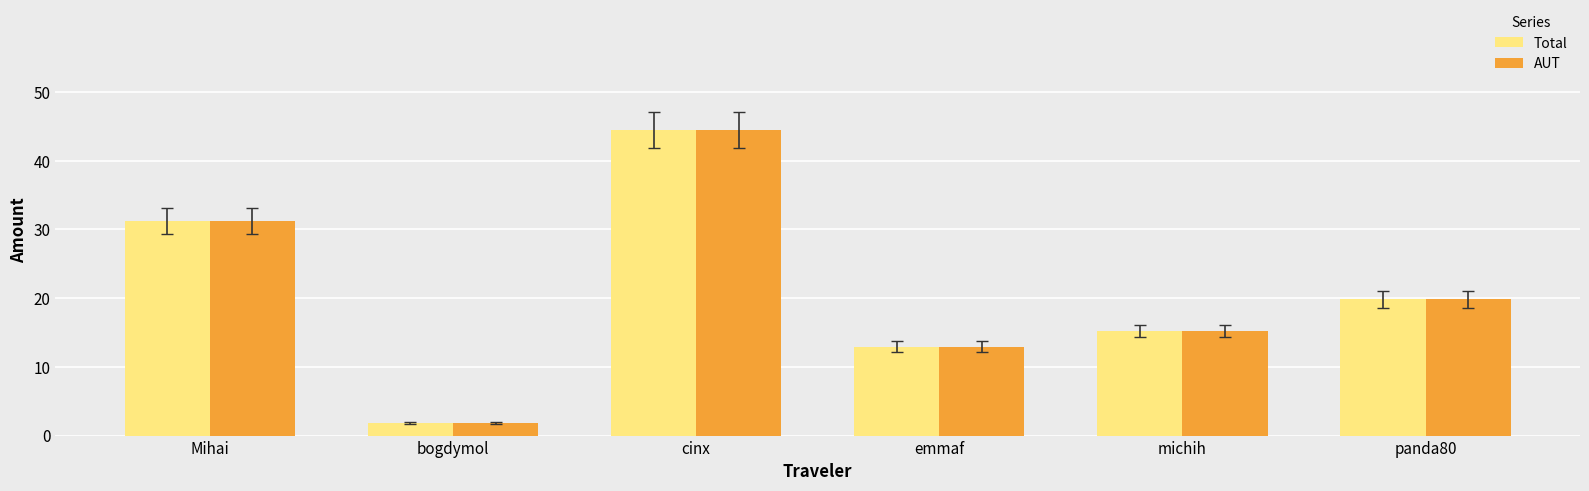

How many values in the AUT series exceed 19?

3